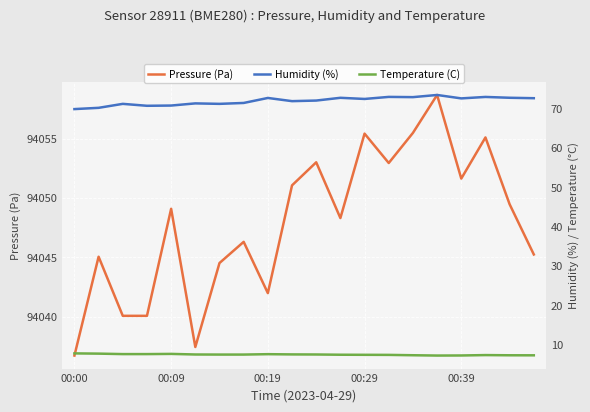

What is the label of the 20th point from the right?

00:00